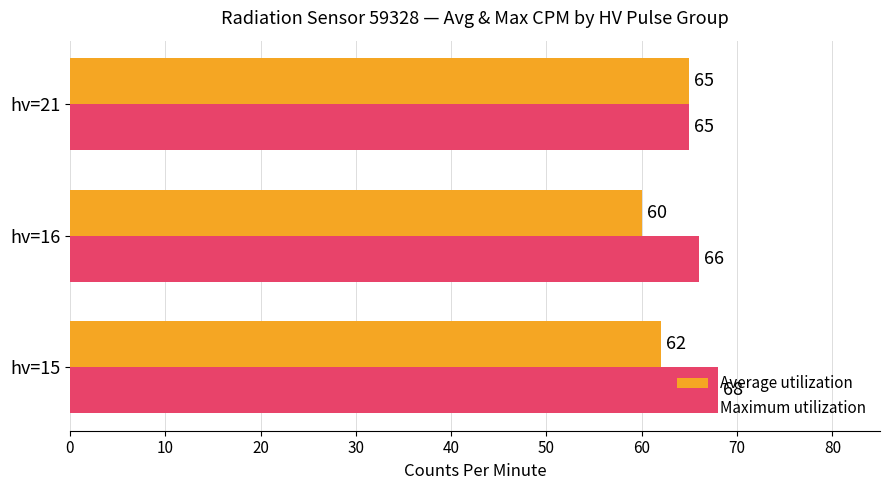

List the series in order of their overall mean, highest first.

Maximum utilization, Average utilization